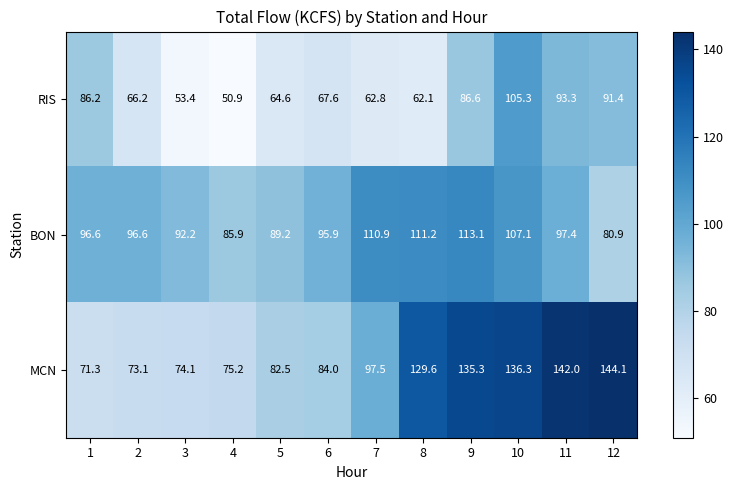

What is the total value across all series at 11?

332.7